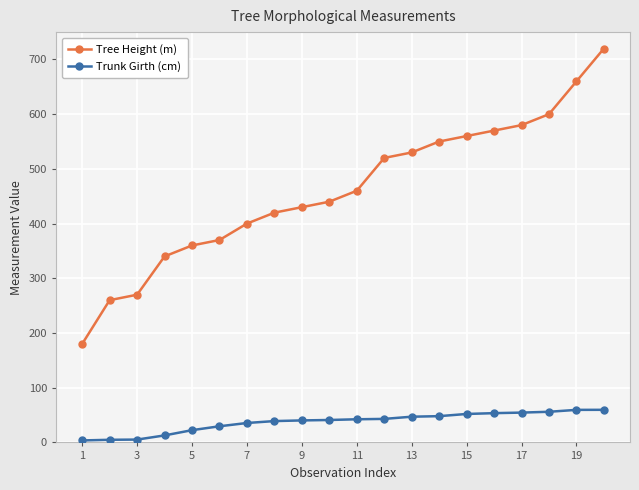

Count the number of data series in this chart.

2